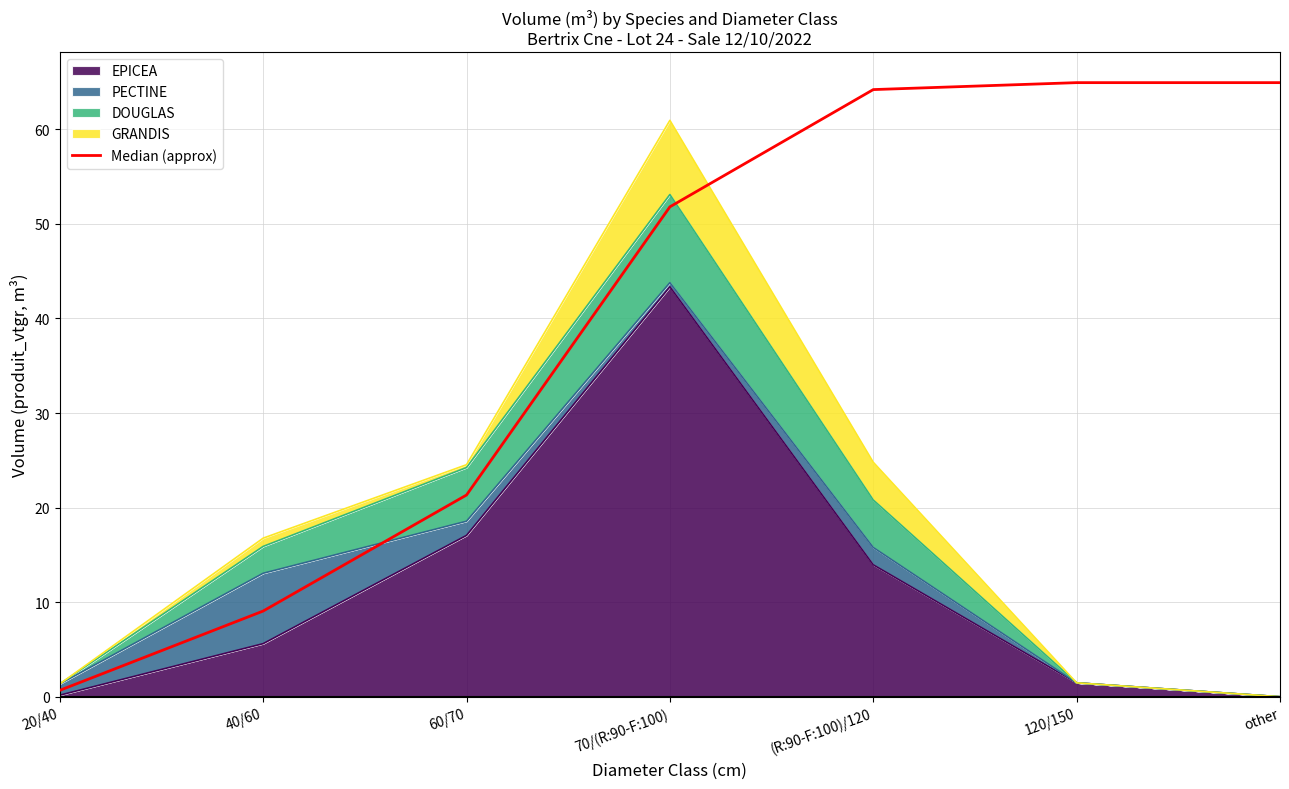

Rank the categories by value from highest to lowest.

120/150, other, (R:90-F:100)/120, 70/(R:90-F:100), 60/70, 40/60, 20/40